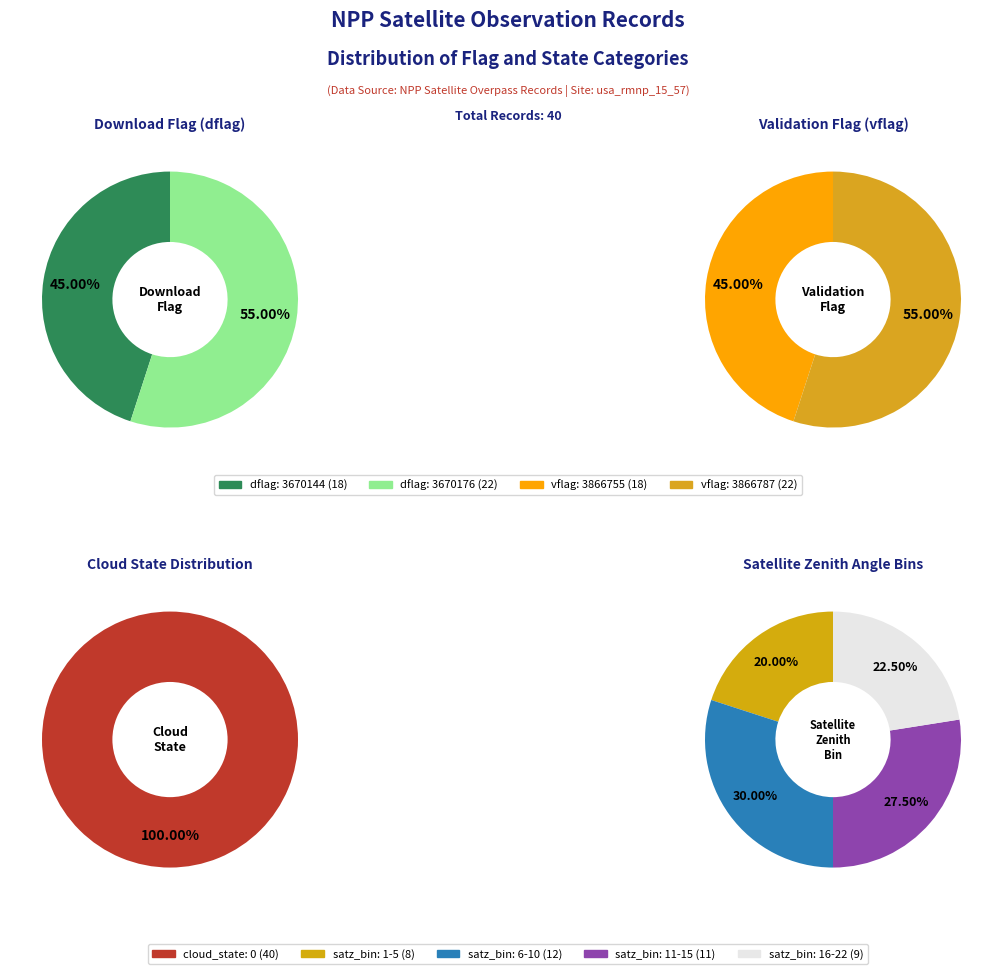

Which slice represents more than half of the pie?

3670176